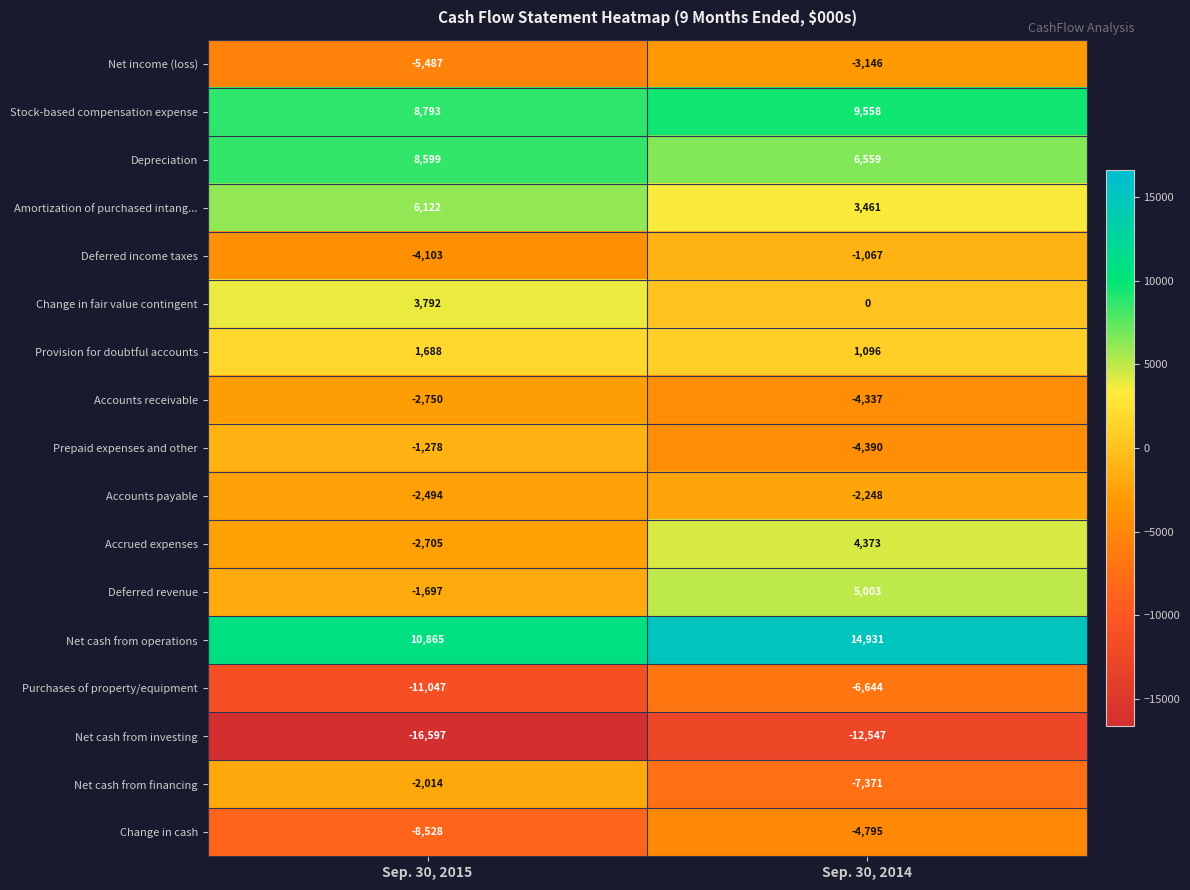

Which series has the widest spread of values?

Accrued expenses